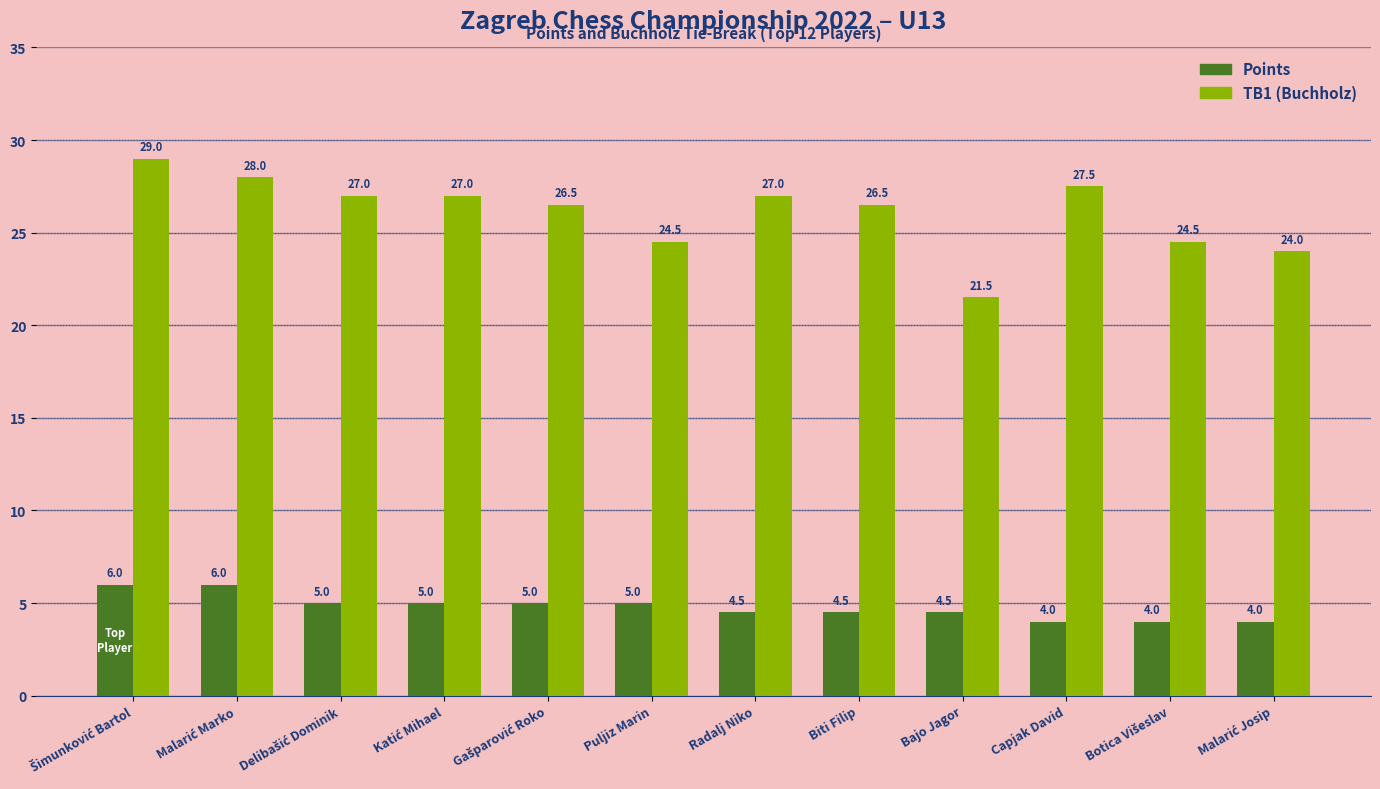

What is the difference between the highest and lowest values at Bajo Jagor?

17.0